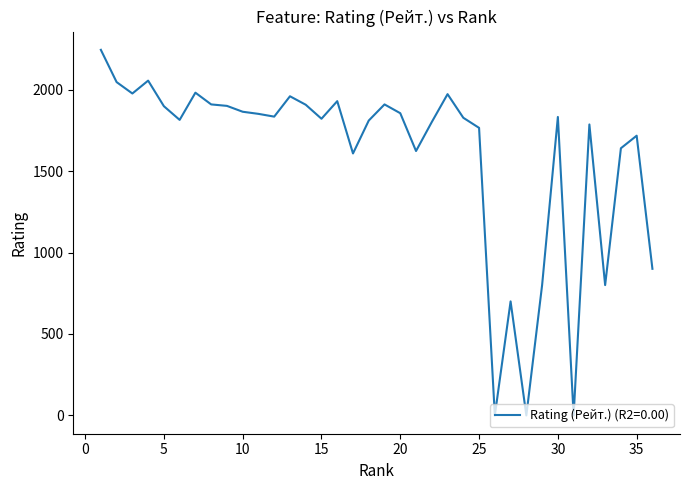

What is the difference between the maximum and minimum values?

2244